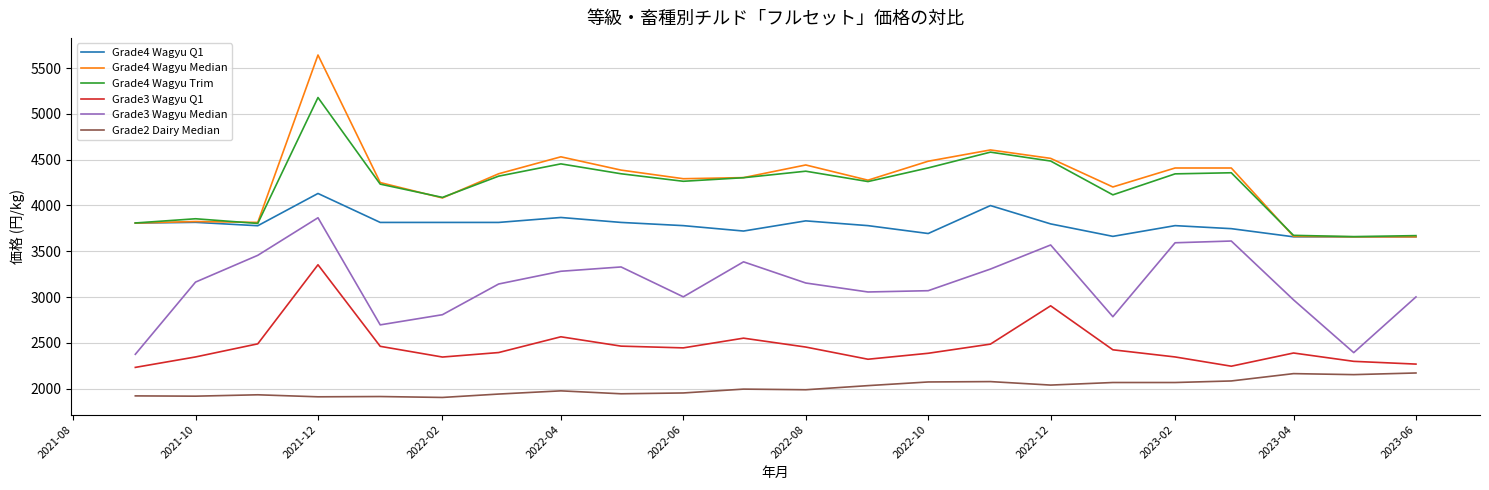

What is the difference between the second highest and second lowest values in the Grade4 Wagyu Q1 series?

341